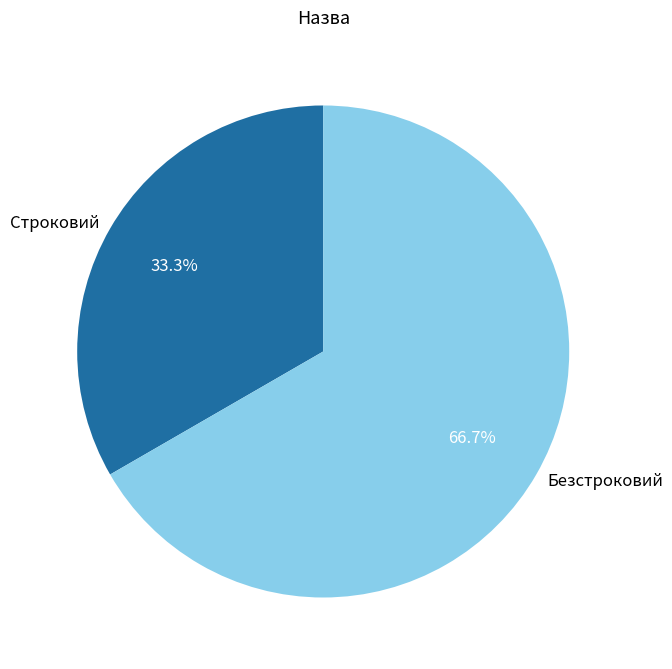

What percentage is the Безстроковий slice, to the nearest percent?

67%